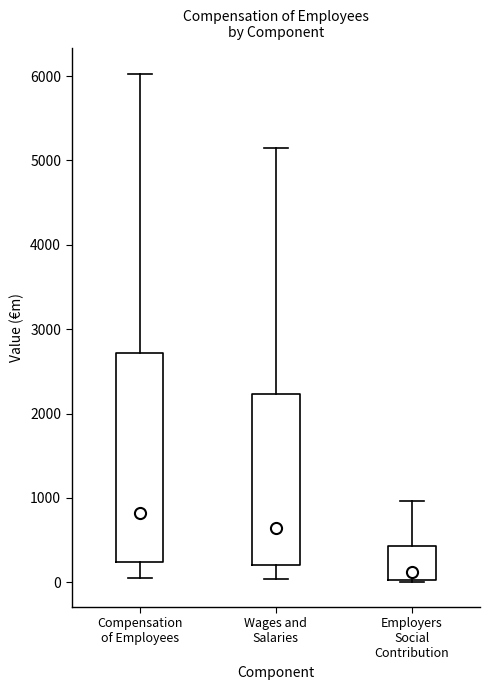

Which box is the tallest, from its lower edge to its upper edge?

Compensation of Employees